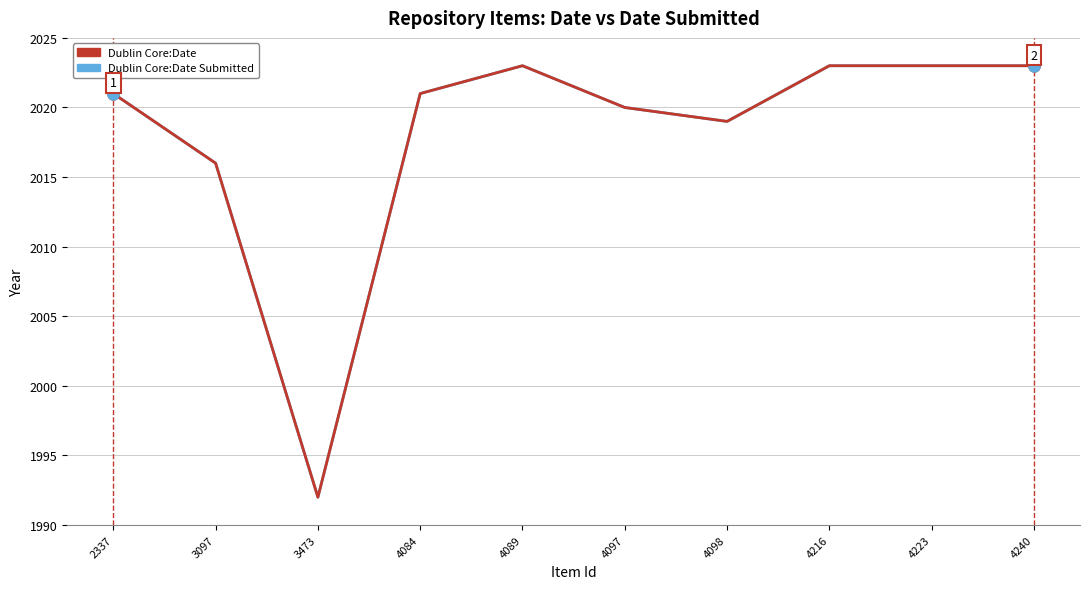

Reading right to left, what are all the values shown in this chart?

Dublin Core:Date: 2023	2023	2023	2019	2020	2023	2021	1992	2016	2021
Dublin Core:Date Submitted: 2023	2023	2023	2019	2020	2023	2021	1992	2016	2021